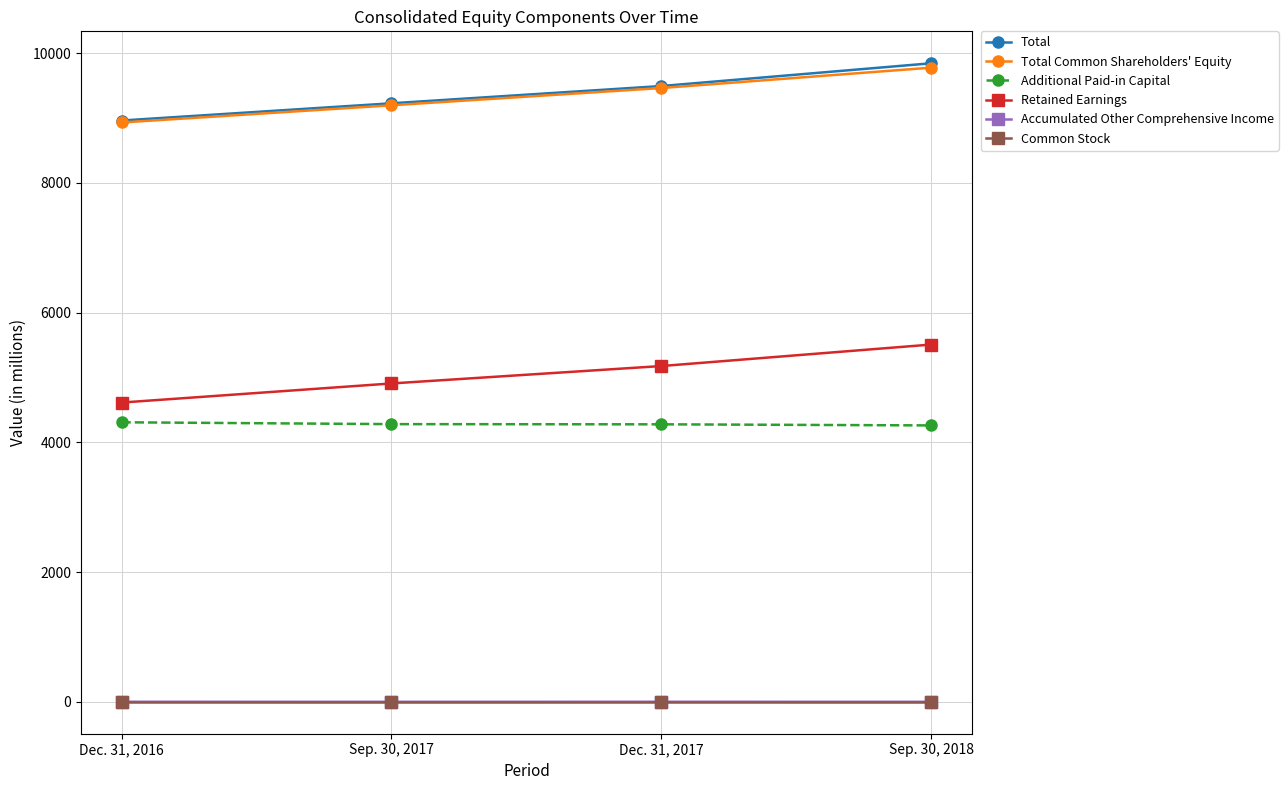

What is the difference between the Total values at Sep. 30, 2017 and Dec. 31, 2016?

265.5